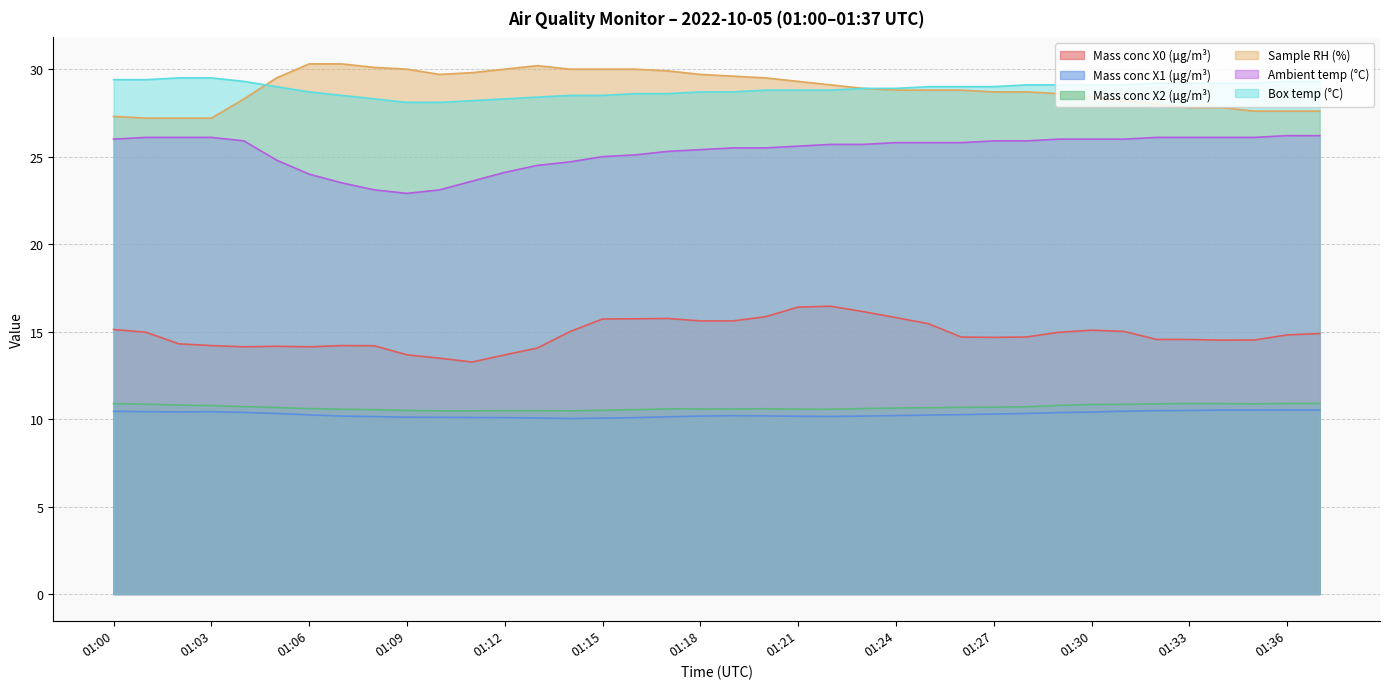

What is the minimum value shown in the chart?

10.0